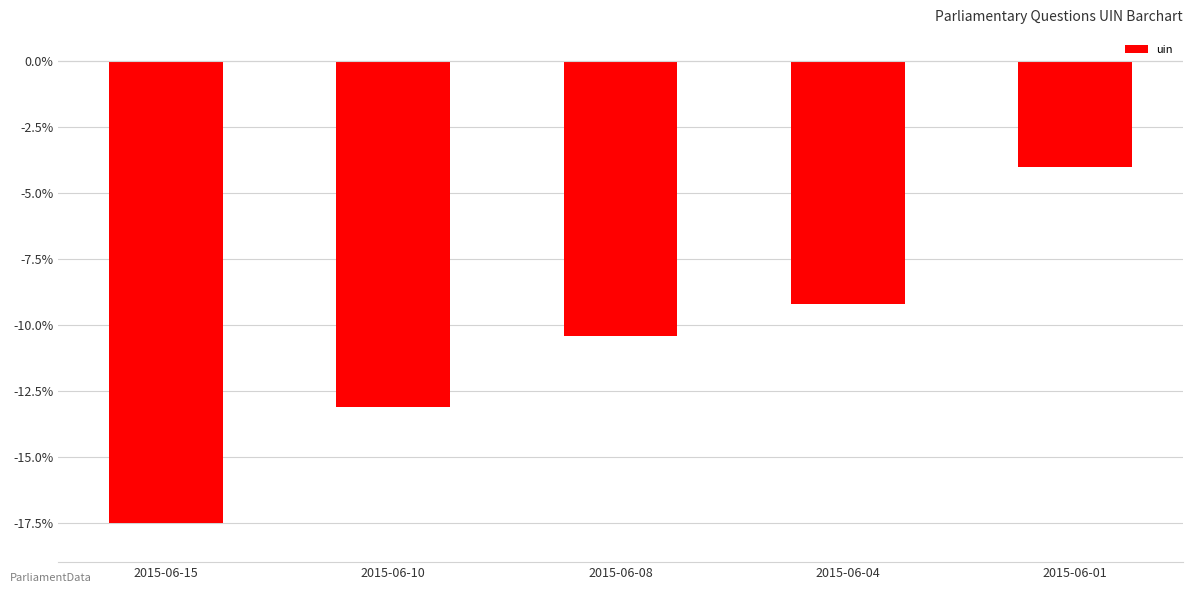

How many bars are there in total?

5